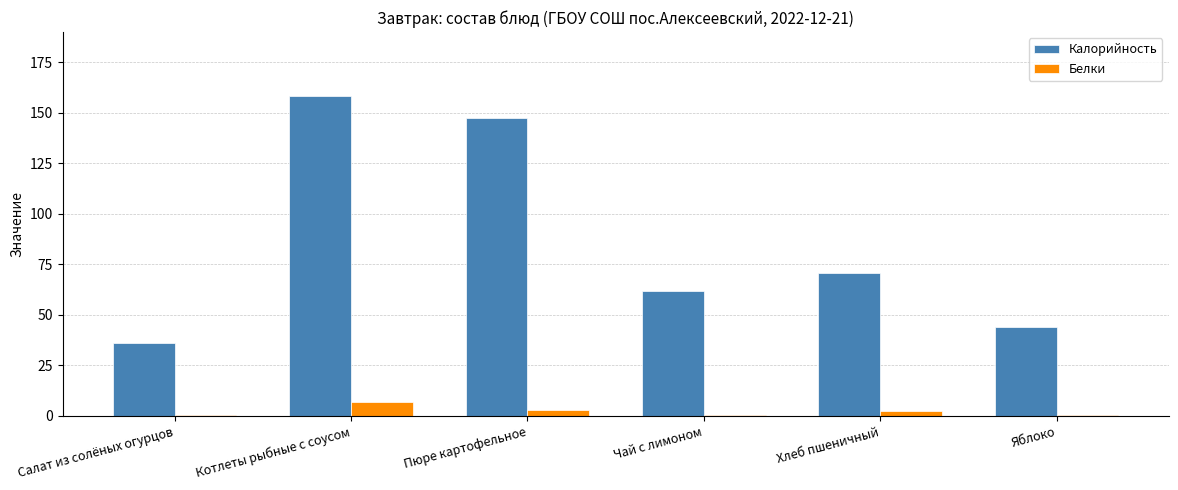

What is the highest value of the Калорийность series?

158.2